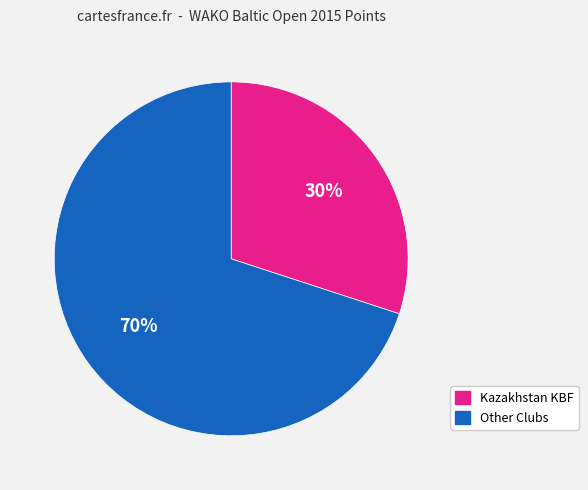

To the nearest percent, what is the difference between the largest and smallest slice percentages?

40%